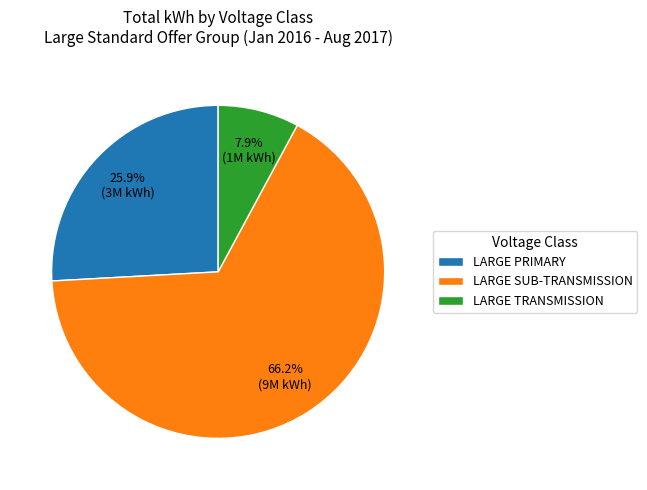

What is the majority slice?

LARGE SUB-TRANSMISSION